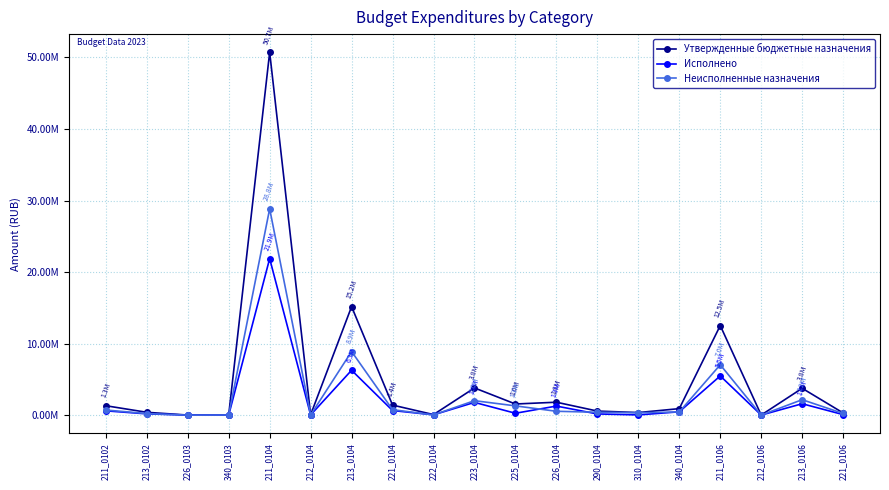

True or false: Утвержденные бюджетные назначения and Исполнено cross at least once.

False